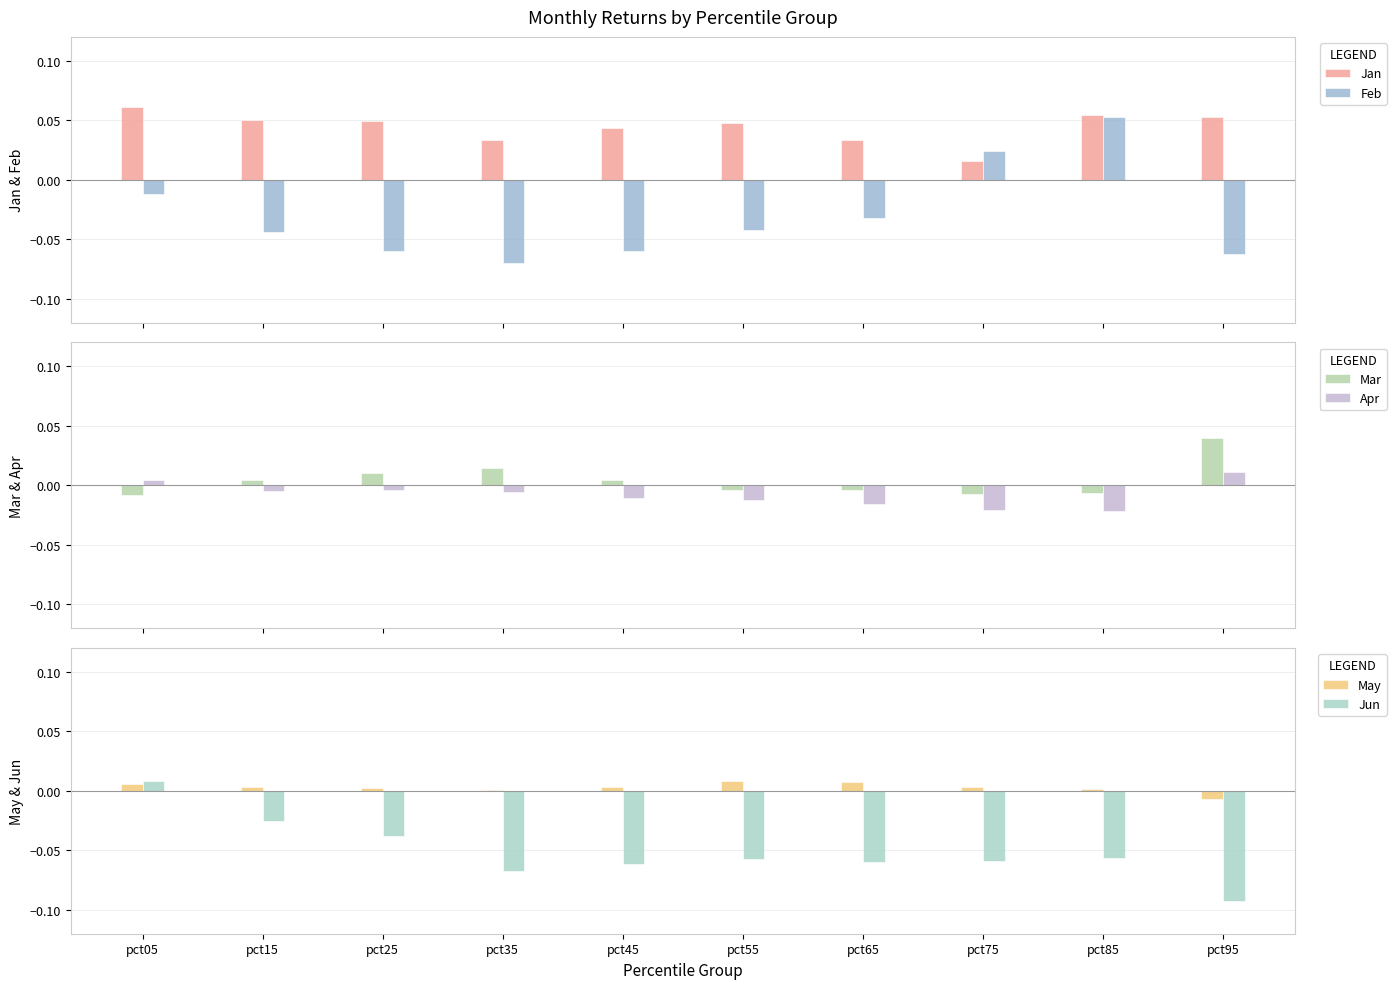

The Jun series shows -0.0 at pct25. True or false?

False